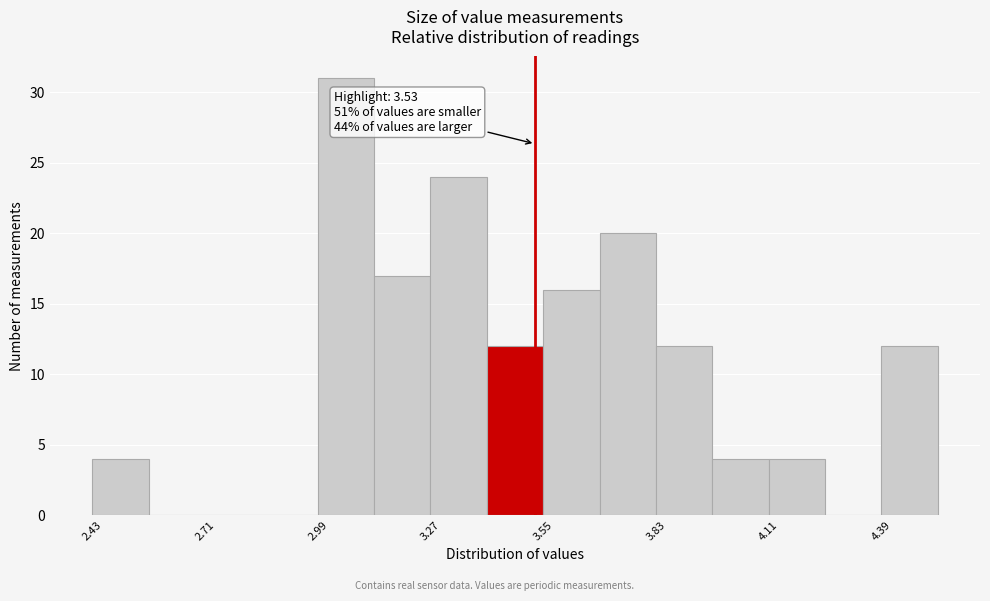

Around what value on the x-axis is the tallest bar? Give the approximate position of its centre, as read against the axis.

3.05